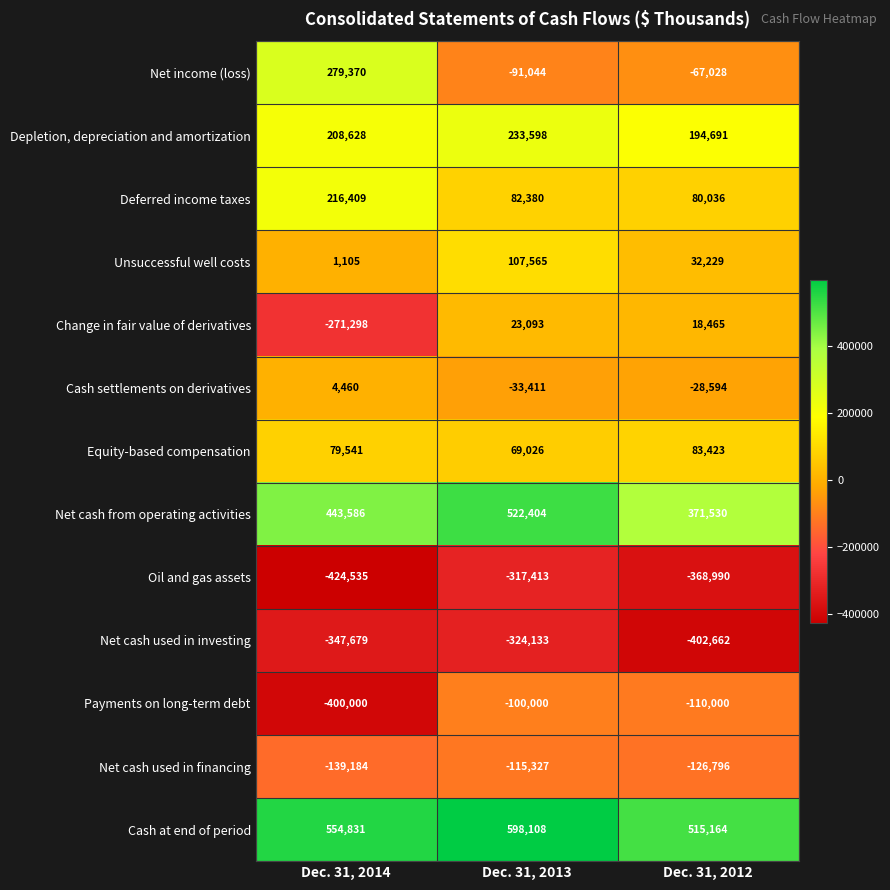

At Dec. 31, 2012, list the series in order from largest to smallest.

Cash at end of period, Net cash from operating activities, Depletion, depreciation and amortization, Equity-based compensation, Deferred income taxes, Unsuccessful well costs, Change in fair value of derivatives, Cash settlements on derivatives, Net income (loss), Payments on long-term debt, Net cash used in financing, Oil and gas assets, Net cash used in investing